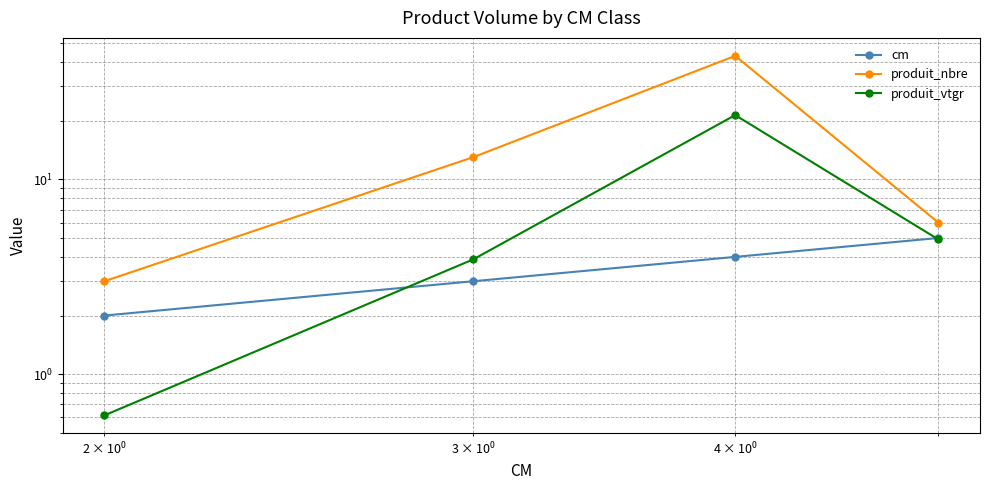

How many series are shown in this chart?

3